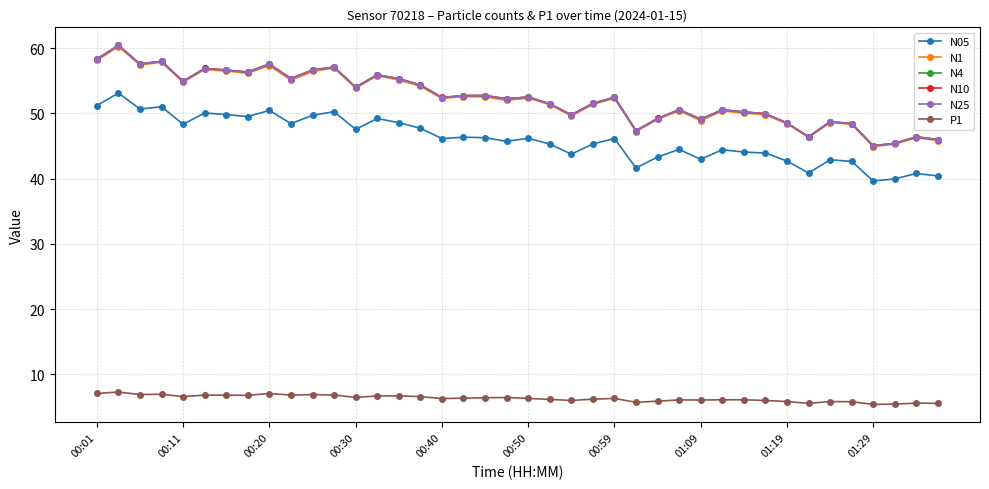

True or false: N10 has more than 2 points higher than both neighbors.

True